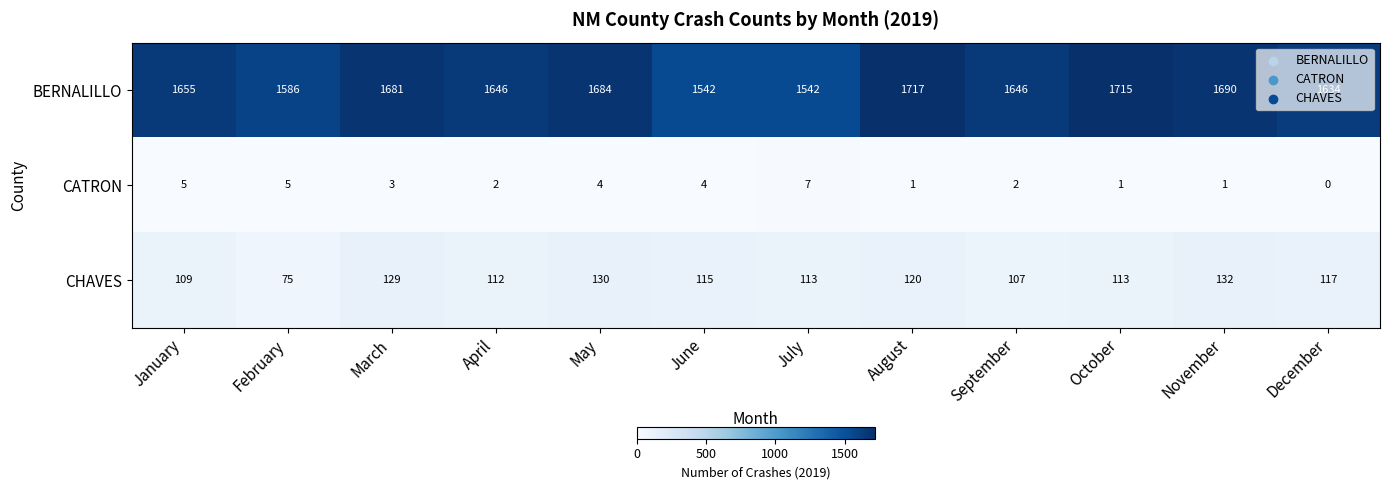

Is the value of CATRON at September greater than the value of CHAVES at January?

No